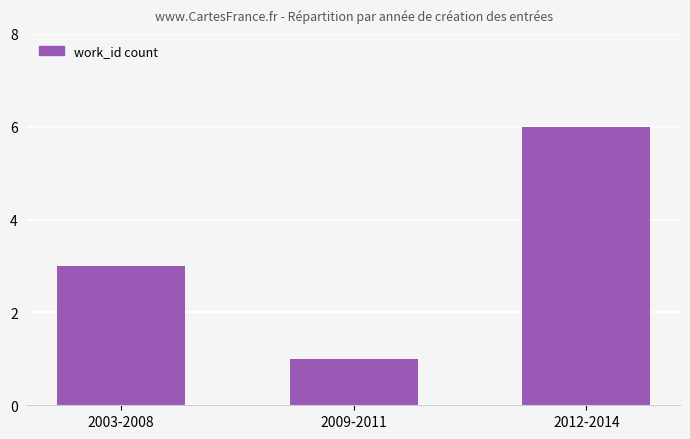

Reading left to right, what are all the values shown in this chart?

2003-2008=3	2009-2011=1	2012-2014=6